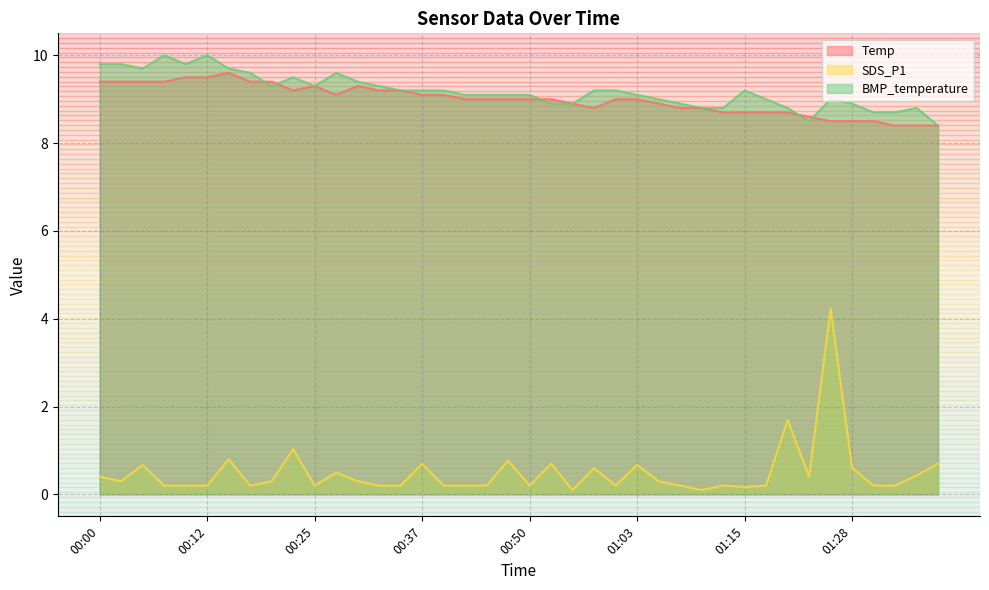

Which series has the largest range (max minus min)?

SDS_P1